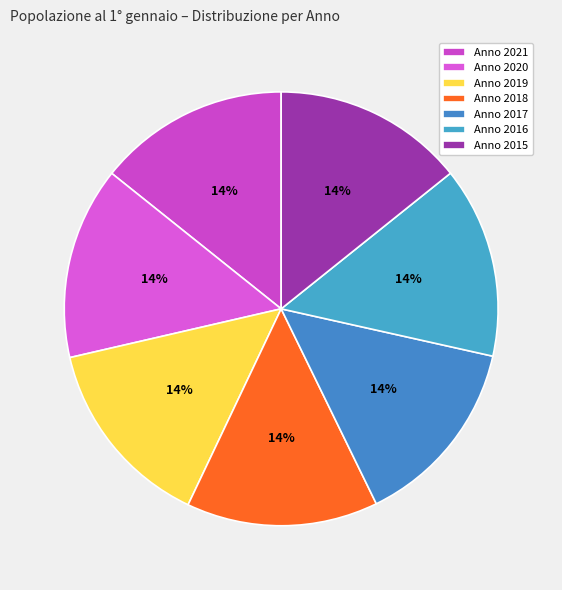

How many segments does this pie chart have?

7